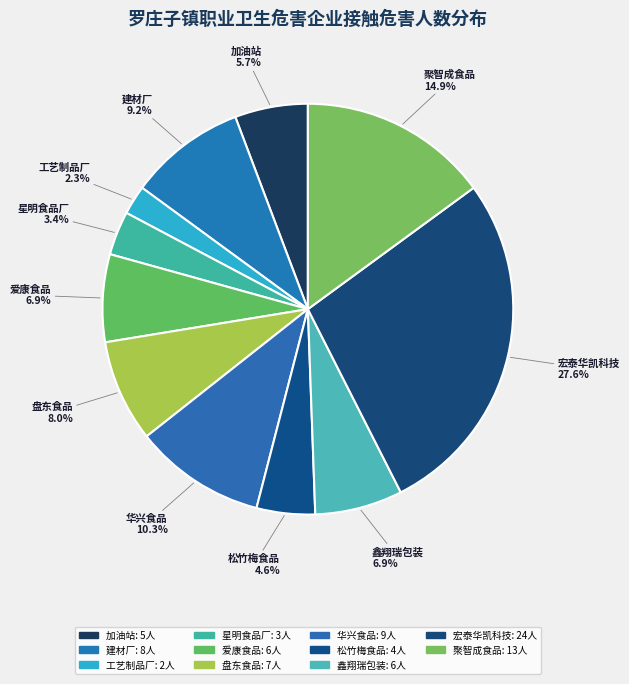

Approximately how many times larger is the value at 盘东食品 compared to 鑫翔瑞包装?

1.2